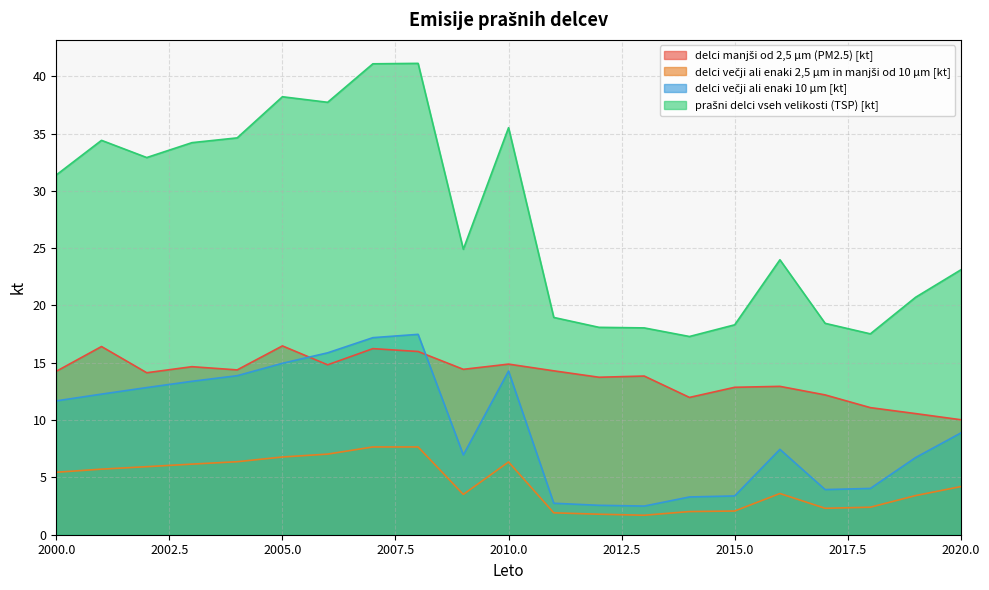

Which has a higher value, 2018 or 2004?

2004